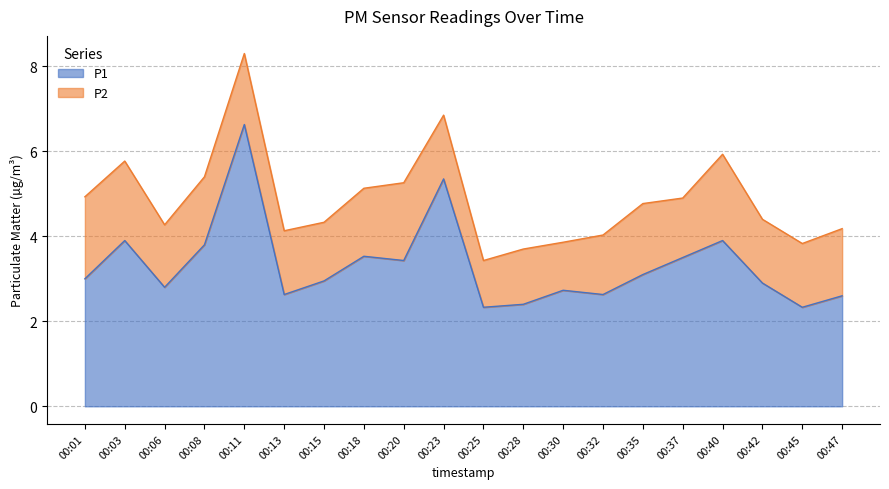

Reading left to right, extract all data points from this chart.

00:01=3.0	00:03=3.9	00:06=2.8	00:08=3.8	00:11=6.6	00:13=2.6	00:15=3.0	00:18=3.5	00:20=3.4	00:23=5.3	00:25=2.3	00:28=2.4	00:30=2.7	00:32=2.6	00:35=3.1	00:37=3.5	00:40=3.9	00:42=2.9	00:45=2.3	00:47=2.6